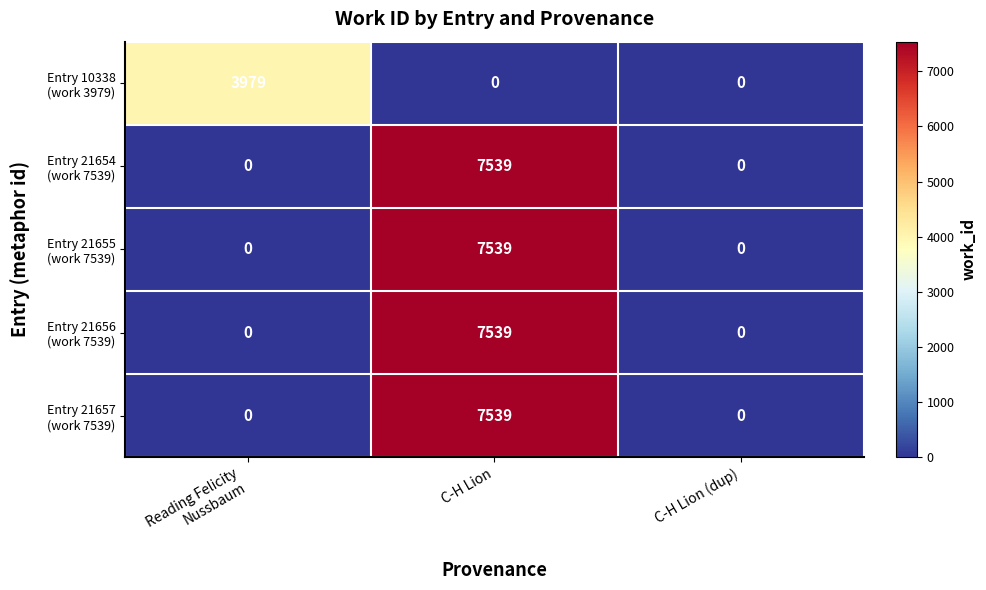

At which category is the sum across all series the highest?

C-H Lion